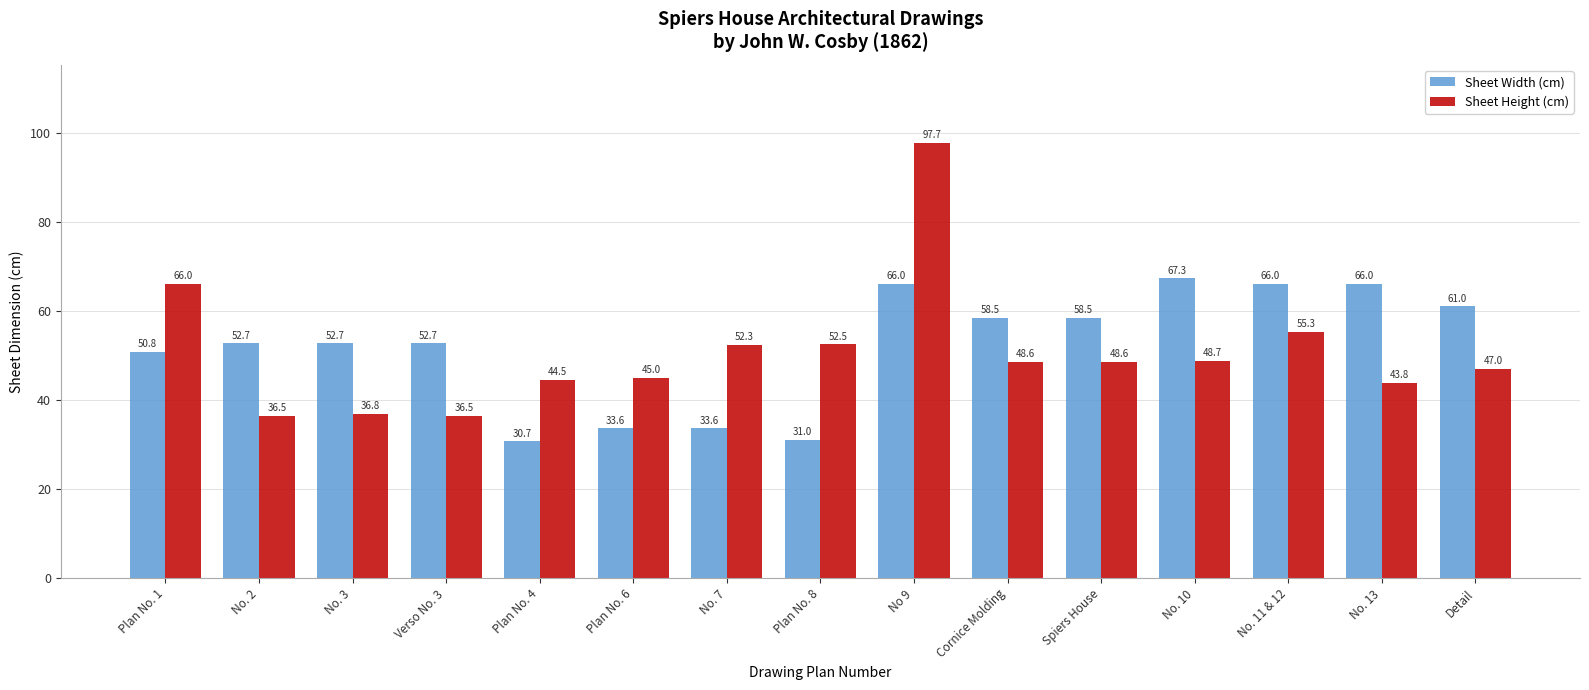

What is the difference between the Sheet Height (cm) values at No. 2 and Plan No. 8?

16.0